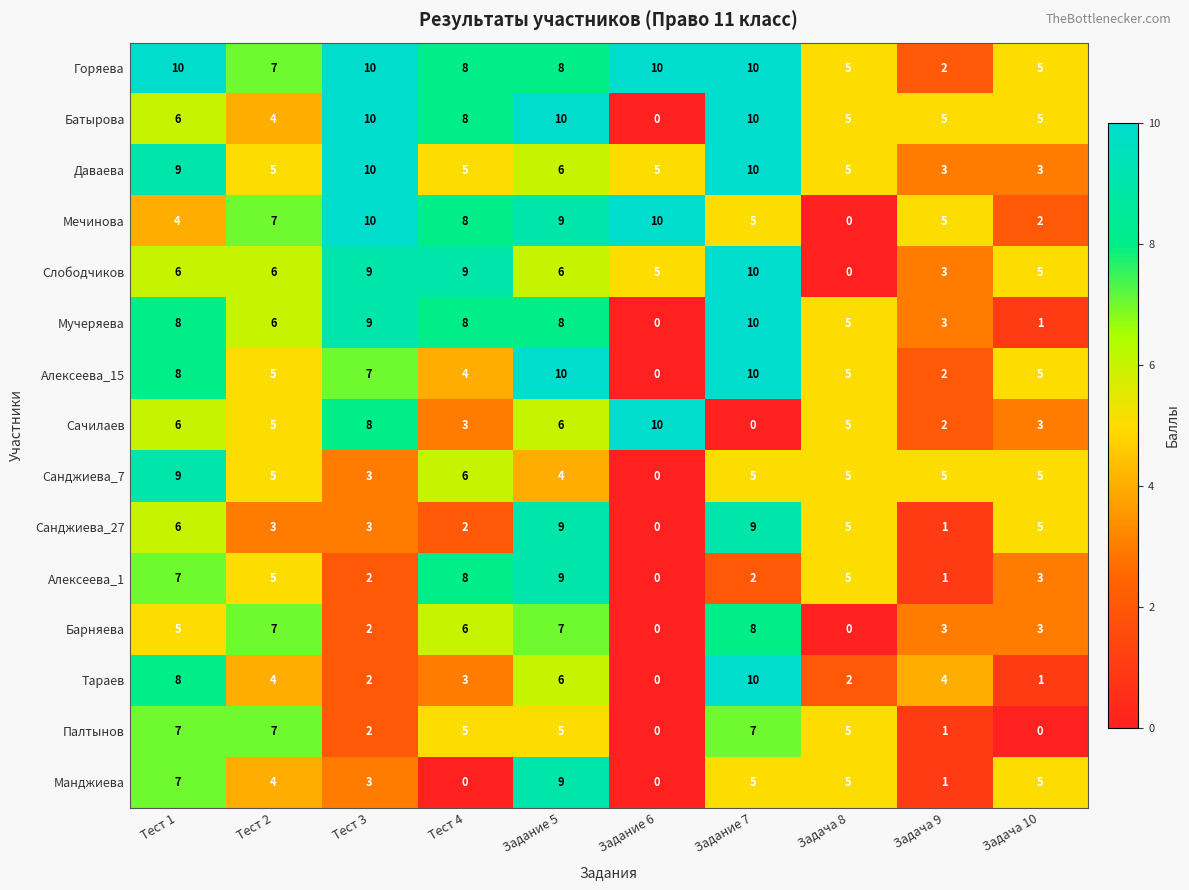

At which category is the sum across all series the highest?

Задание 5